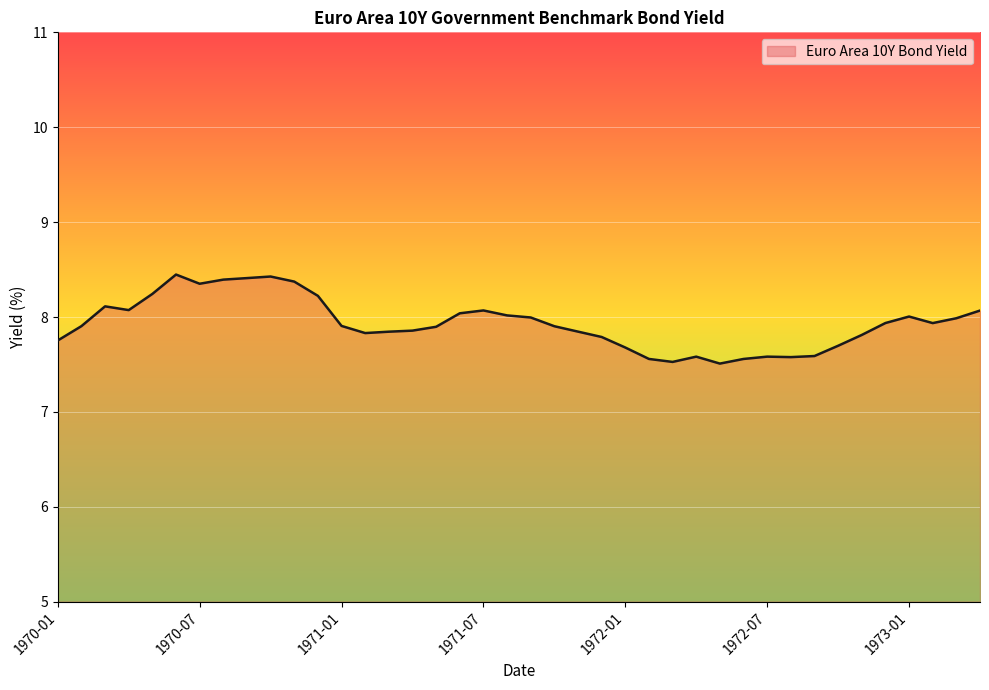

What is the greatest value displayed?

8.4